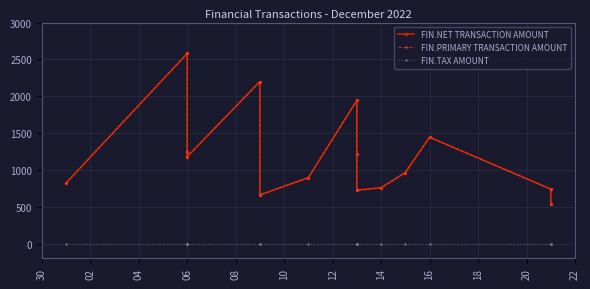

Which series has the widest spread of values?

FIN.NET TRANSACTION AMOUNT